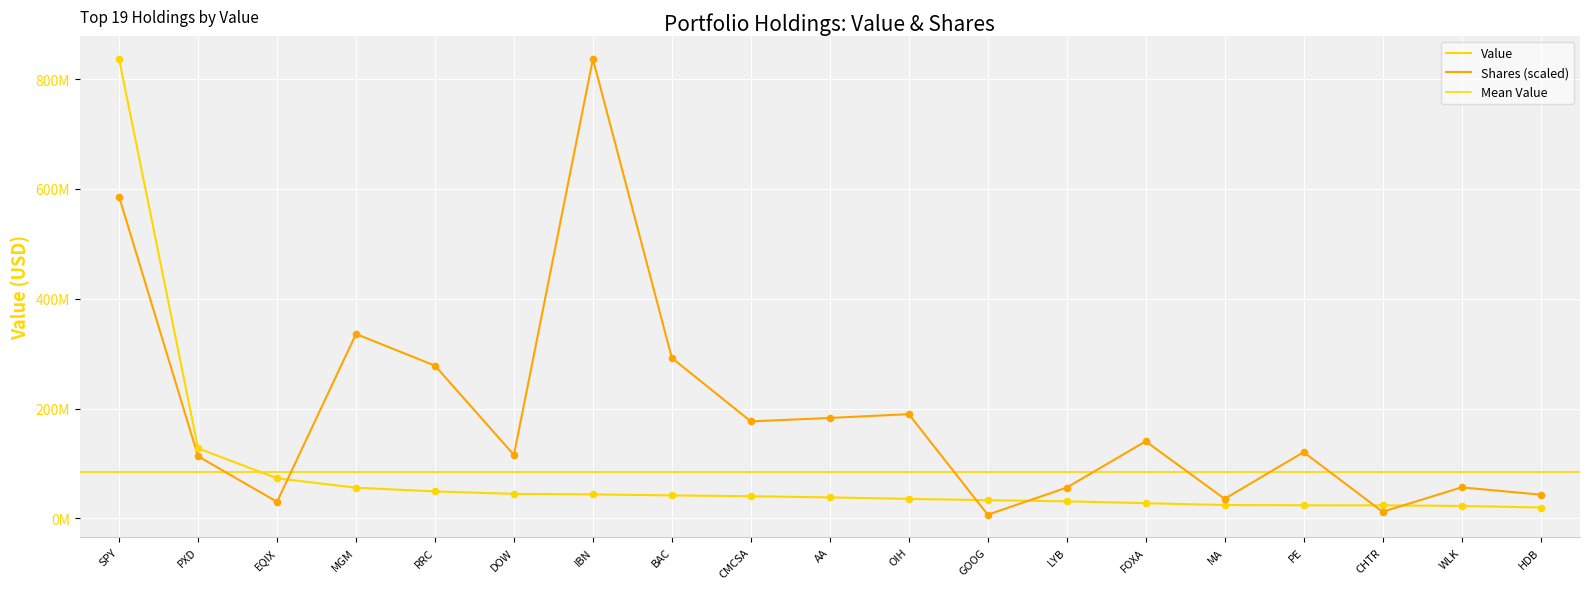

Which series reaches the minimum Y coordinate?

Shares